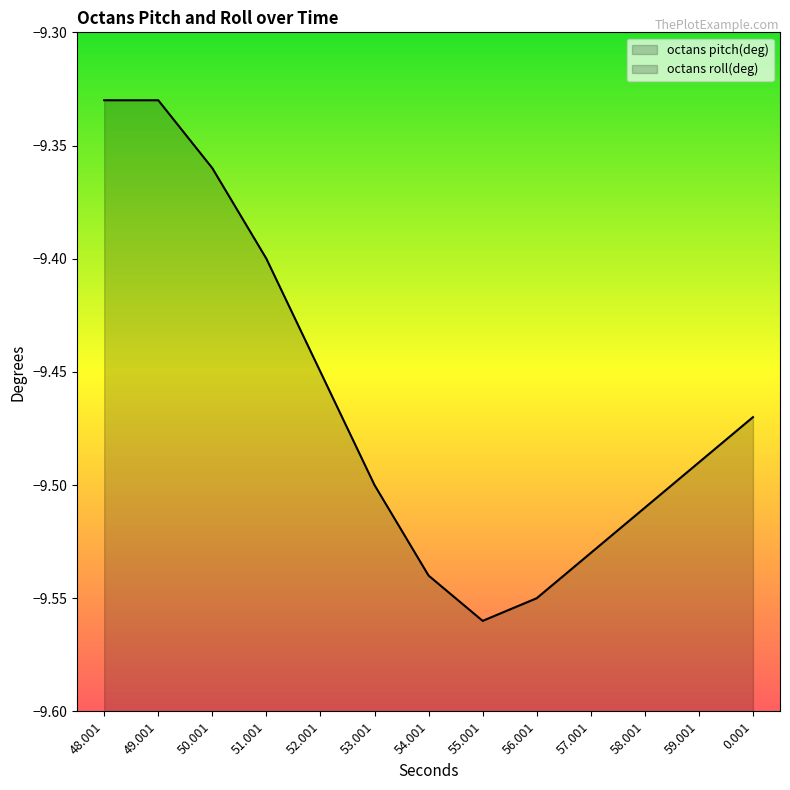

True or false: octans pitch(deg) has a value of -9.4 at 51.001.

True